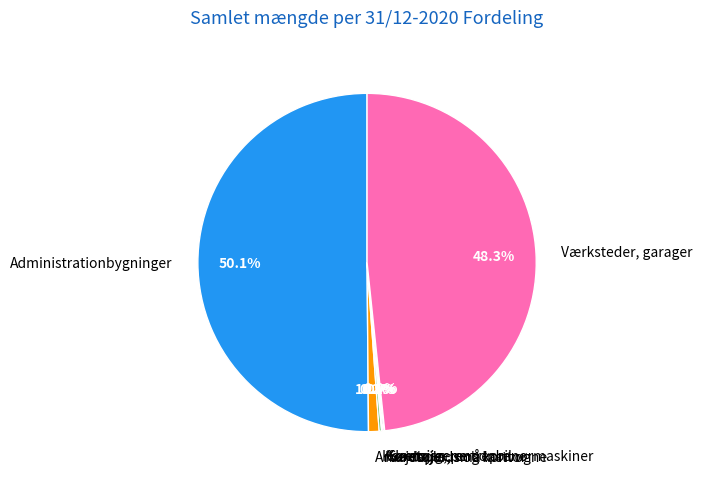

Is the sum of Administrationbygninger and Værksteder, garager greater than half?

Yes